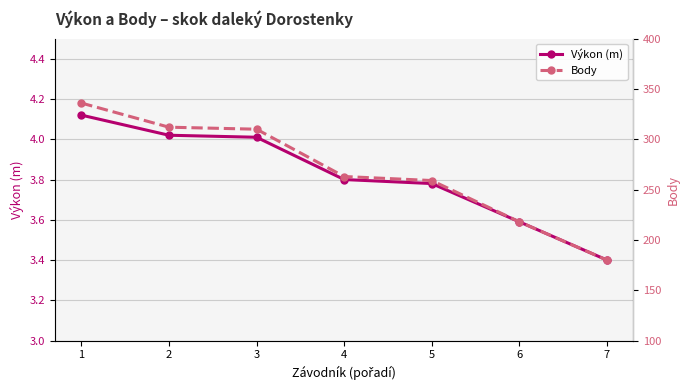

What is the spread (max minus min) of values at 2?

308.0